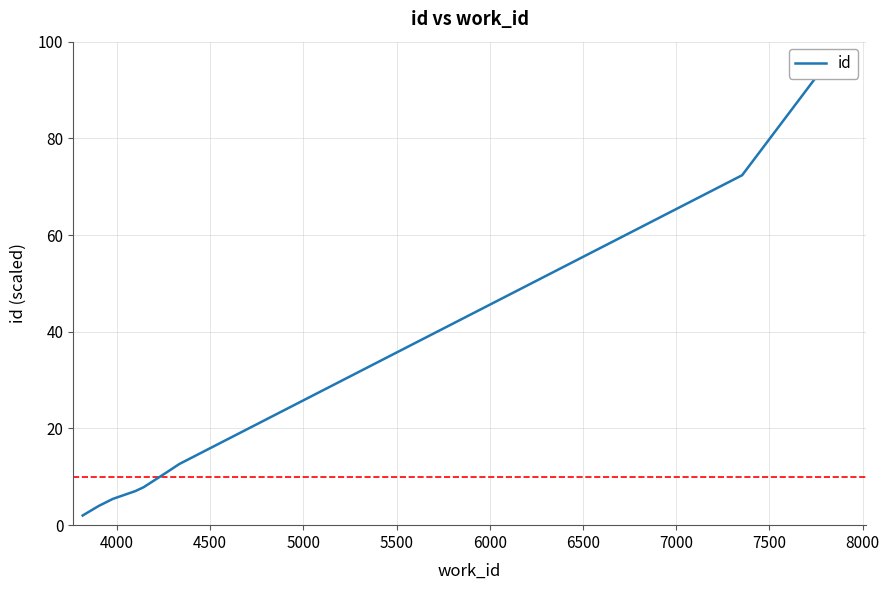

The chart shows a value of 6.1 at 6000. True or false?

False